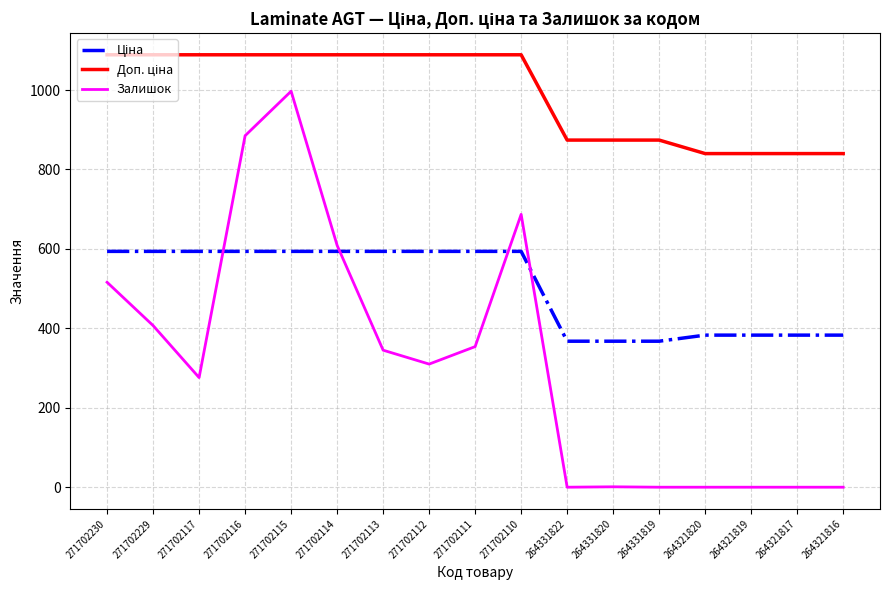

True or false: Залишок has a value of 1634.1 at 271702115.

False